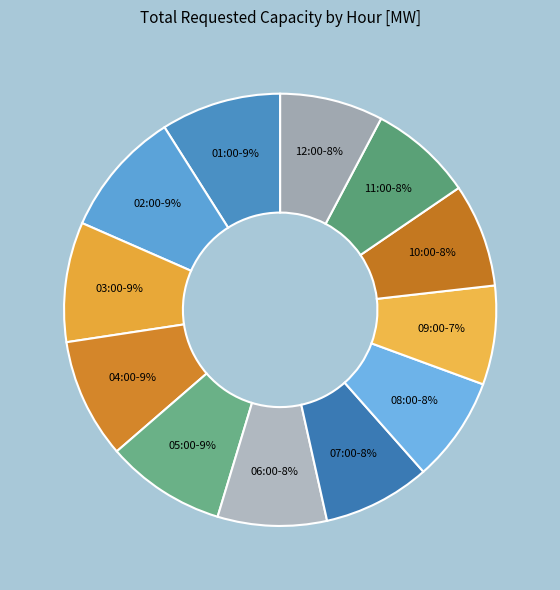

How many slices are in this pie chart?

12